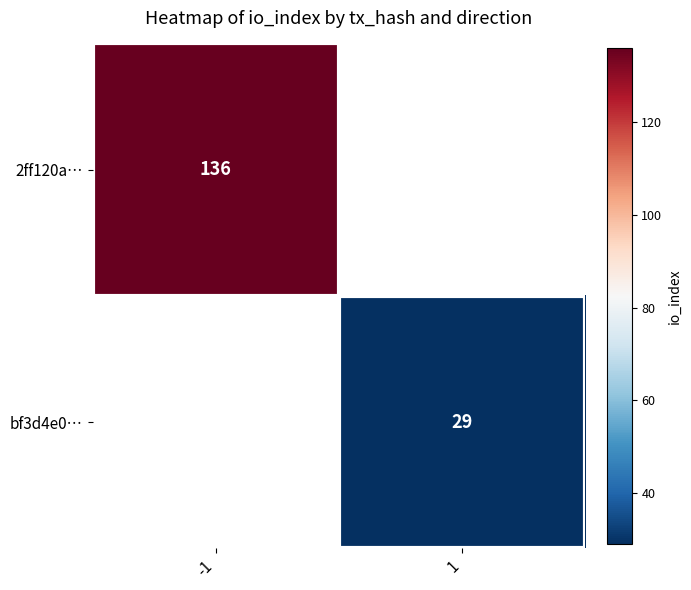

Which category has the highest value across all series?

-1